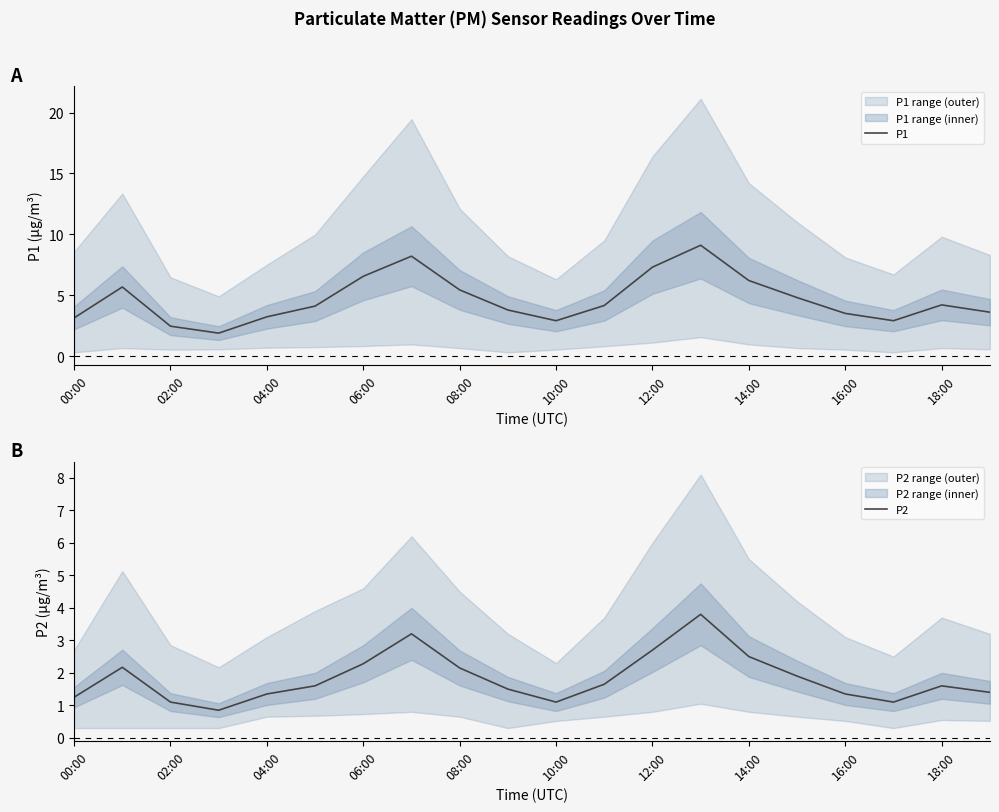

True or false: P1 has a value of 2.5 at 02:00.

True